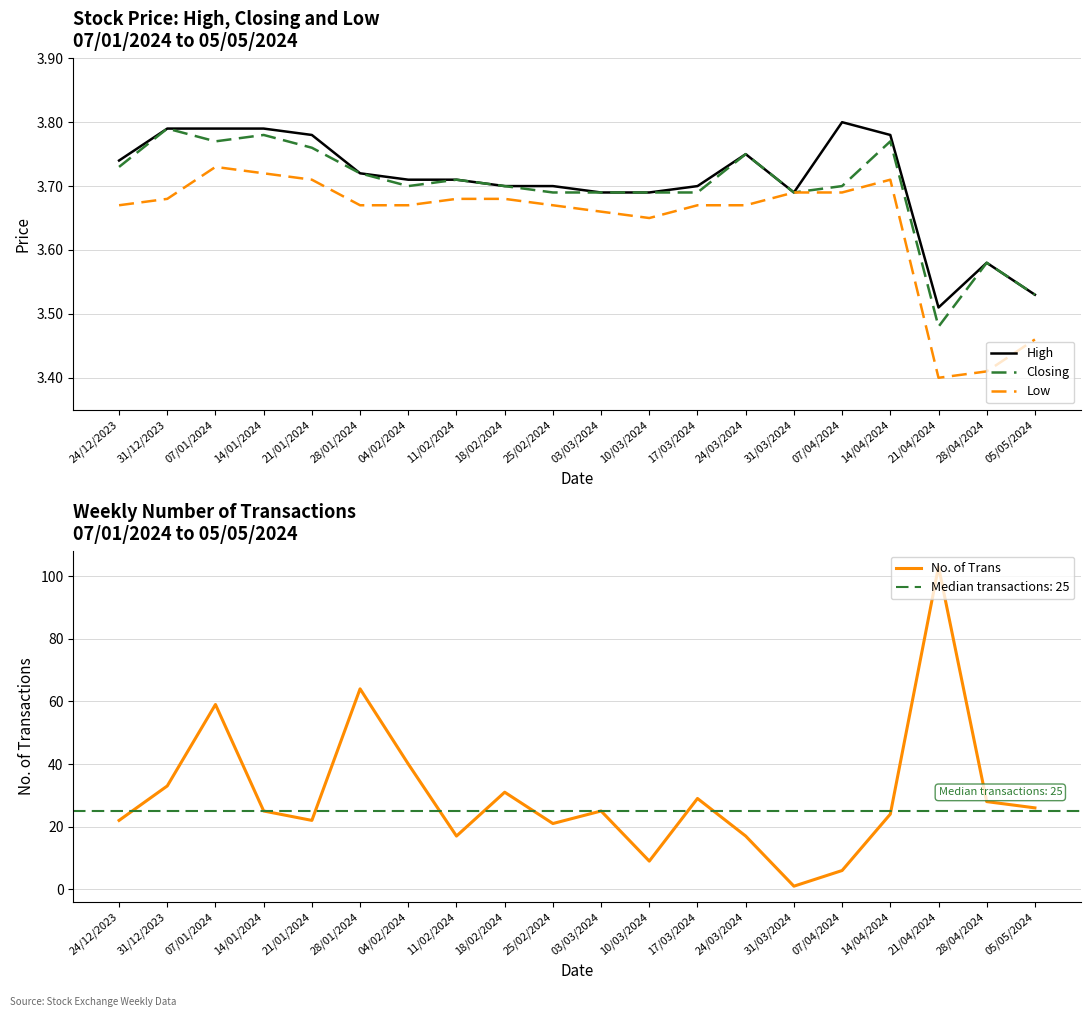

What is the spread (max minus min) of values at 14/01/2024?

21.3